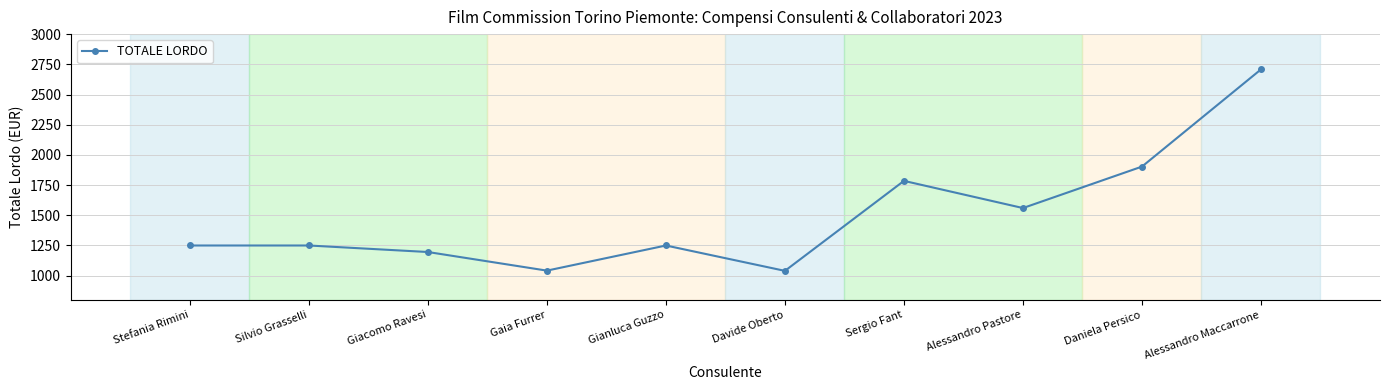

The value at Alessandro Maccarrone is 2708.0. True or false?

True